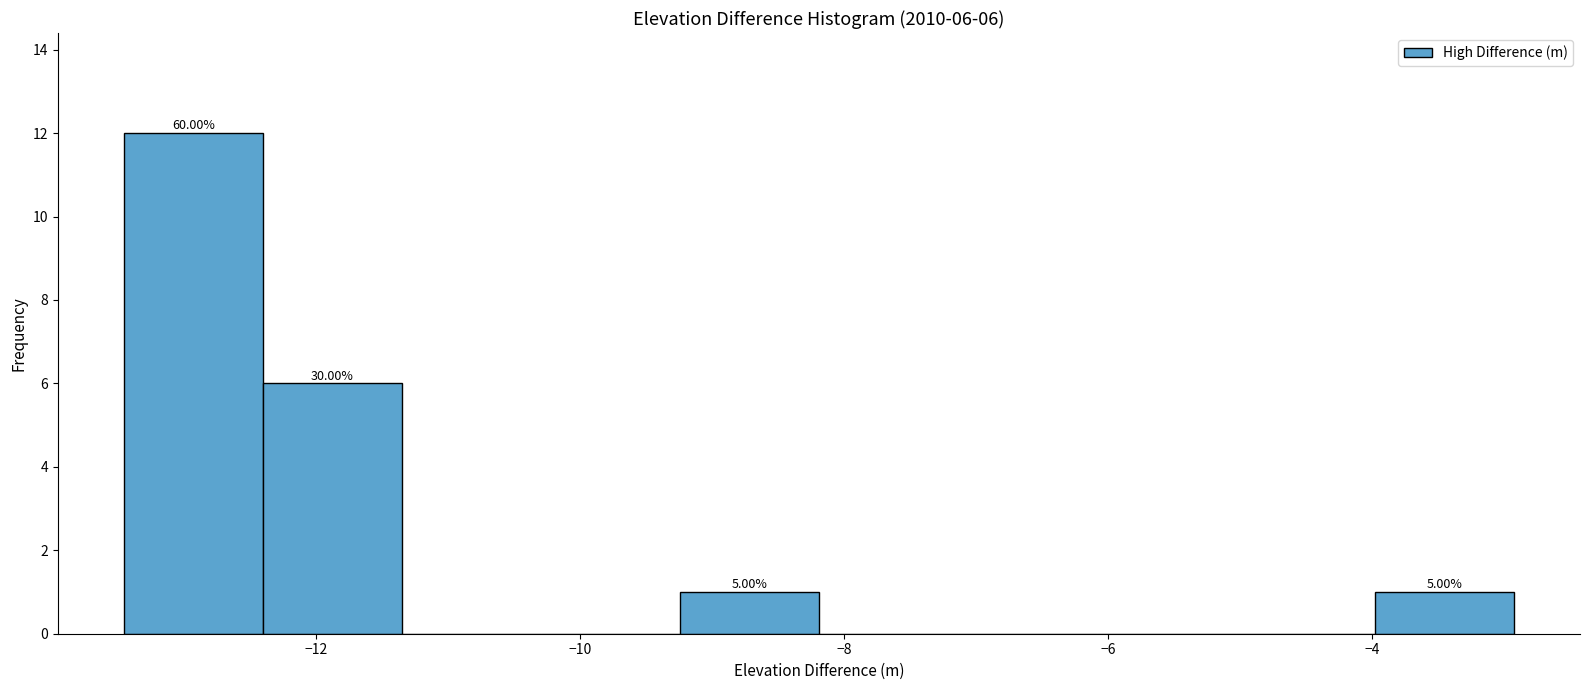

Which range on the x-axis has the tallest bar?

-13.4 to -12.4